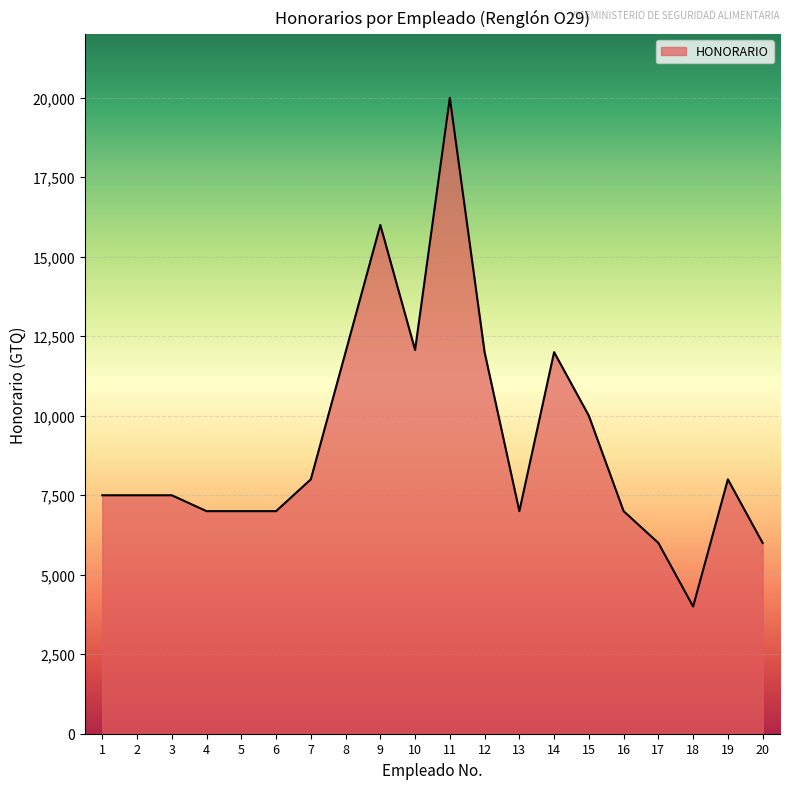

What is the greatest value displayed?

20000.0